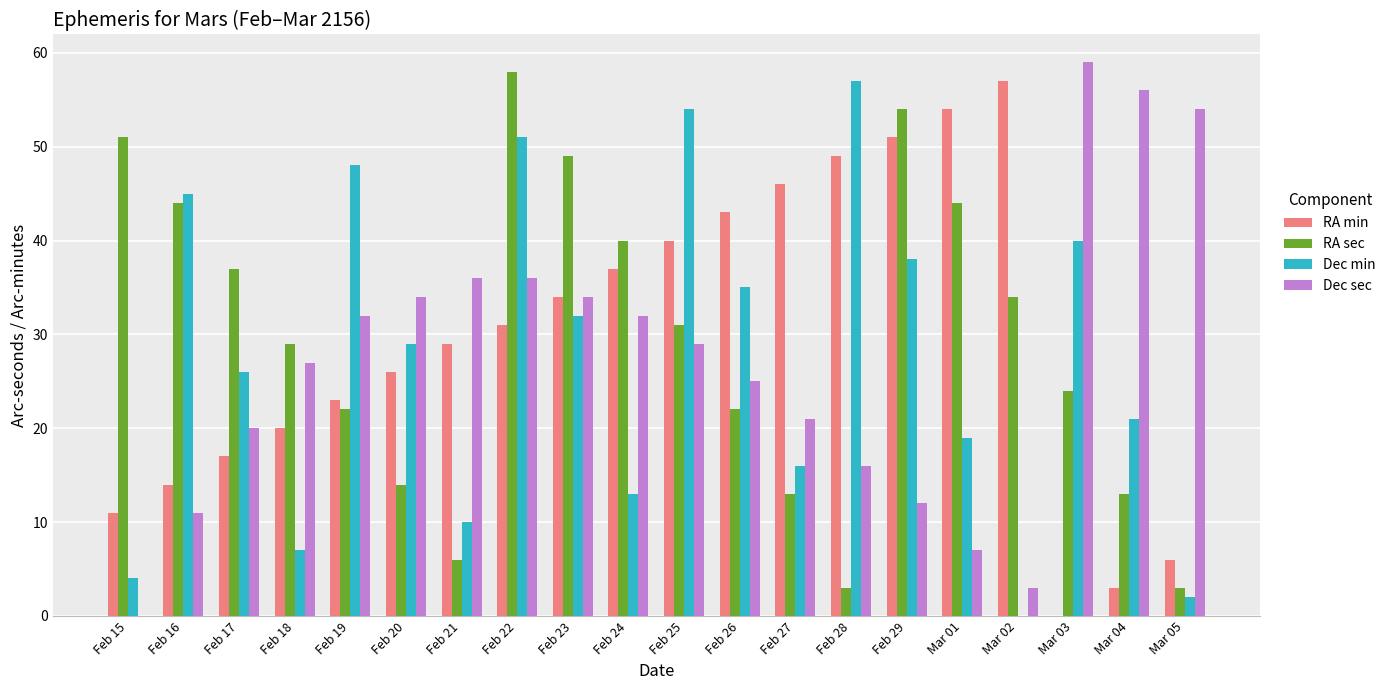

How many distinct data groups are displayed?

4